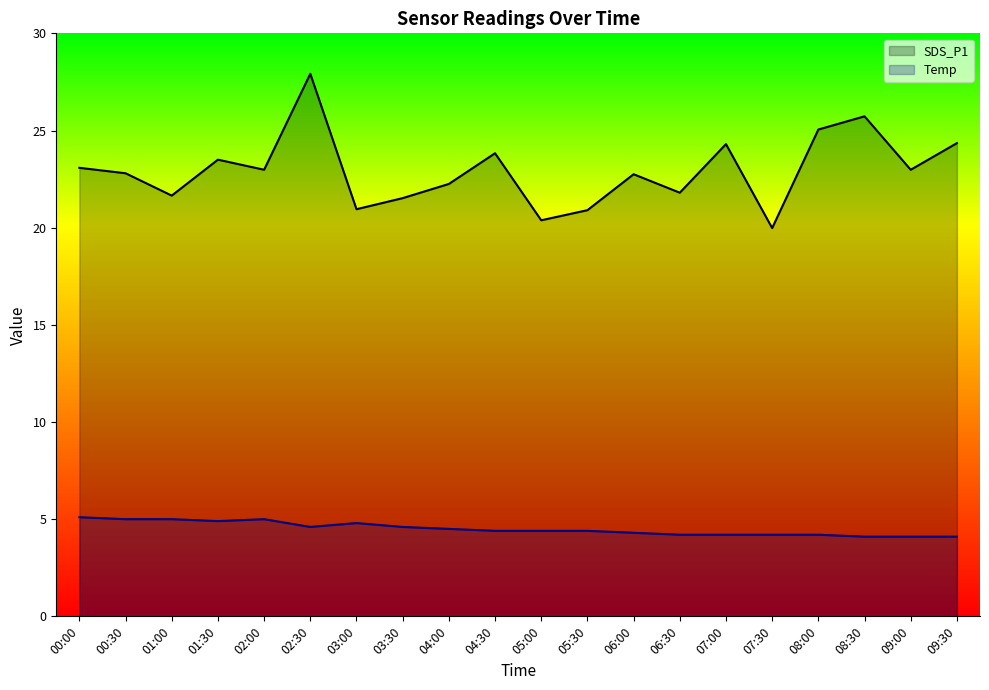

True or false: Temp and SDS_P1 intersect in this chart.

False